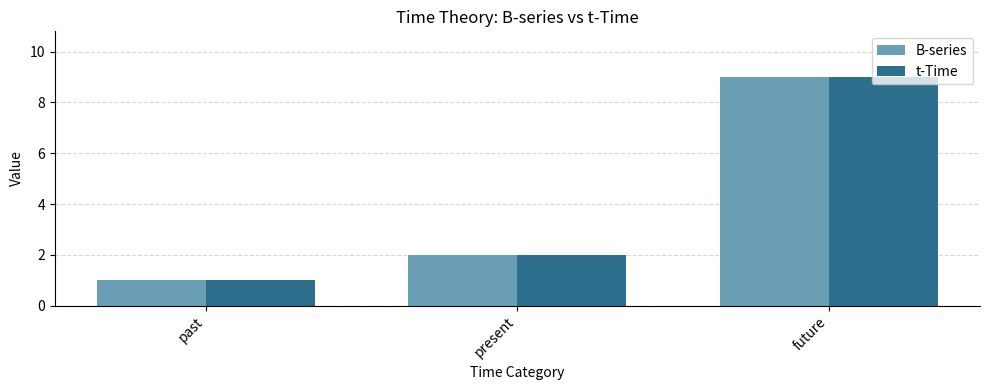

What position from the right is future?

1